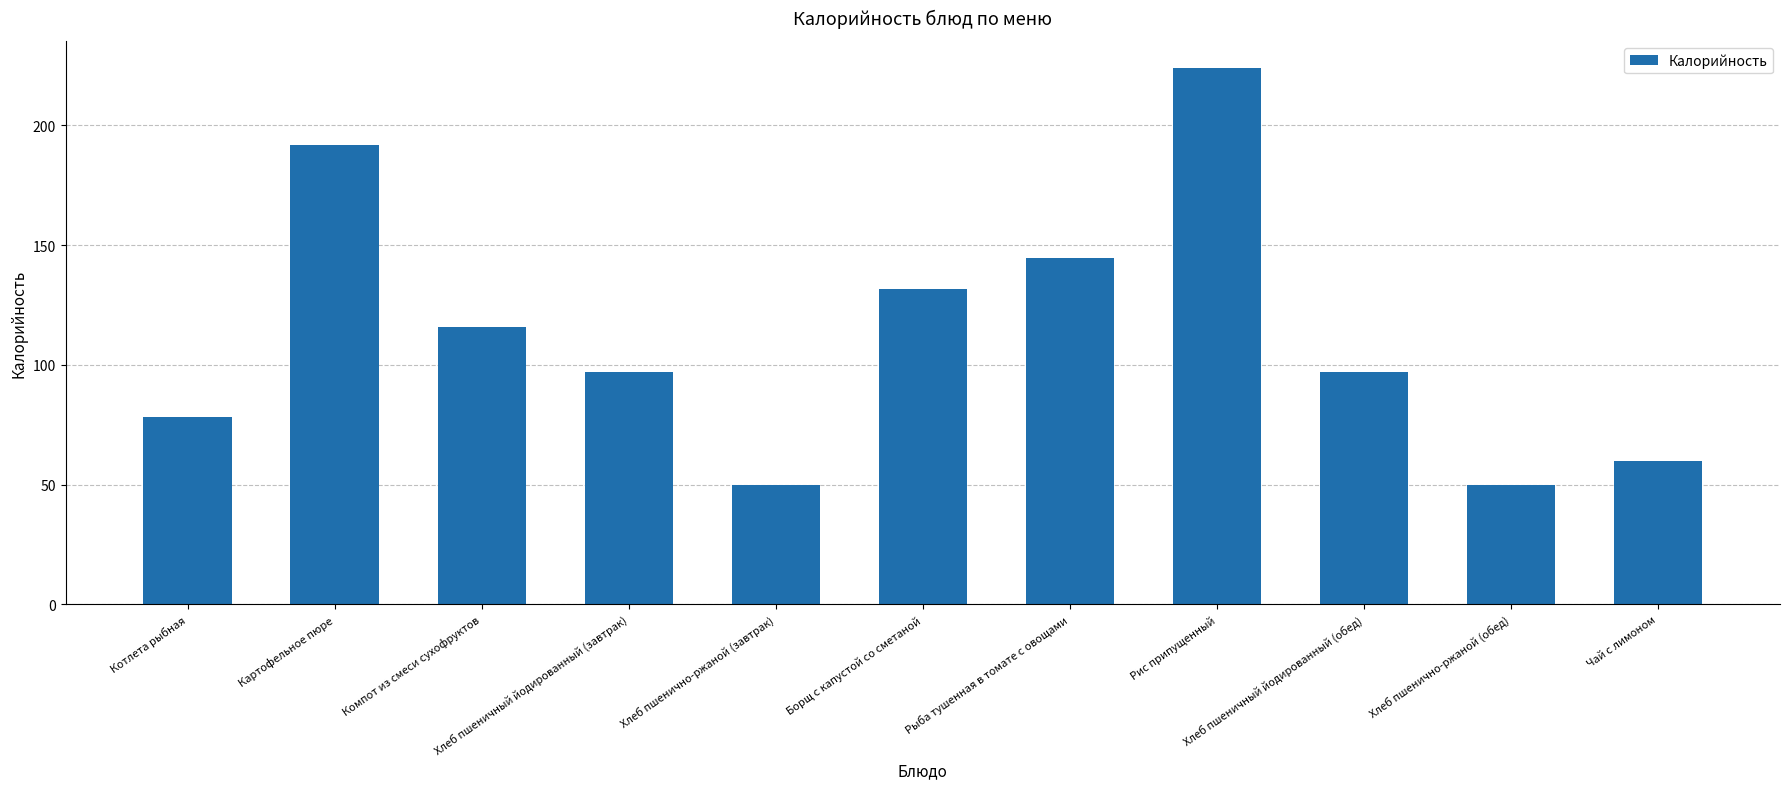

What is the ratio of the value at Хлеб пшеничный йодированный (обед) to the value at Картофельное пюре?

0.5